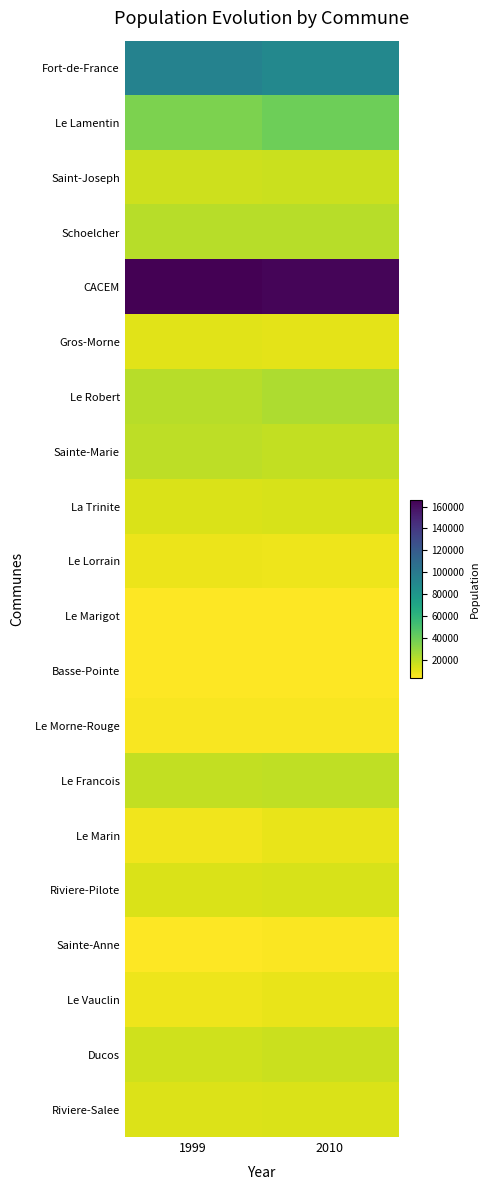

Reading left to right, transcribe all the data shown in this chart.

Fort-de-France: 1999=94152.0	2010=90346.9
Le Lamentin: 1999=35488.0	2010=39360.0
Saint-Joseph: 1999=15759.0	2010=16717.0
Schoelcher: 1999=20839.0	2010=20814.0
CACEM: 1999=166238.0	2010=164107.0
Gros-Morne: 1999=10633.0	2010=10588.0
Le Robert: 1999=21174.0	2010=23918.0
Sainte-Marie: 1999=20087.0	2010=18389.0
La Trinite: 1999=12883.0	2010=13724.0
Le Lorrain: 1999=8234.0	2010=7526.0
Le Marigot: 1999=3655.0	2010=3603.0
Basse-Pointe: 1999=4184.0	2010=3711.0
Le Morne-Rouge: 1999=5392.0	2010=5083.0
Le Francois: 1999=18533.0	2010=19218.0
Le Marin: 1999=7269.0	2010=8690.0
Riviere-Pilote: 1999=13019.0	2010=13221.0
Sainte-Anne: 1999=4152.0	2010=4684.0
Le Vauclin: 1999=7795.0	2010=9229.0
Ducos: 1999=15233.0	2010=16896.0
Riviere-Salee: 1999=12274.0	2010=12767.0